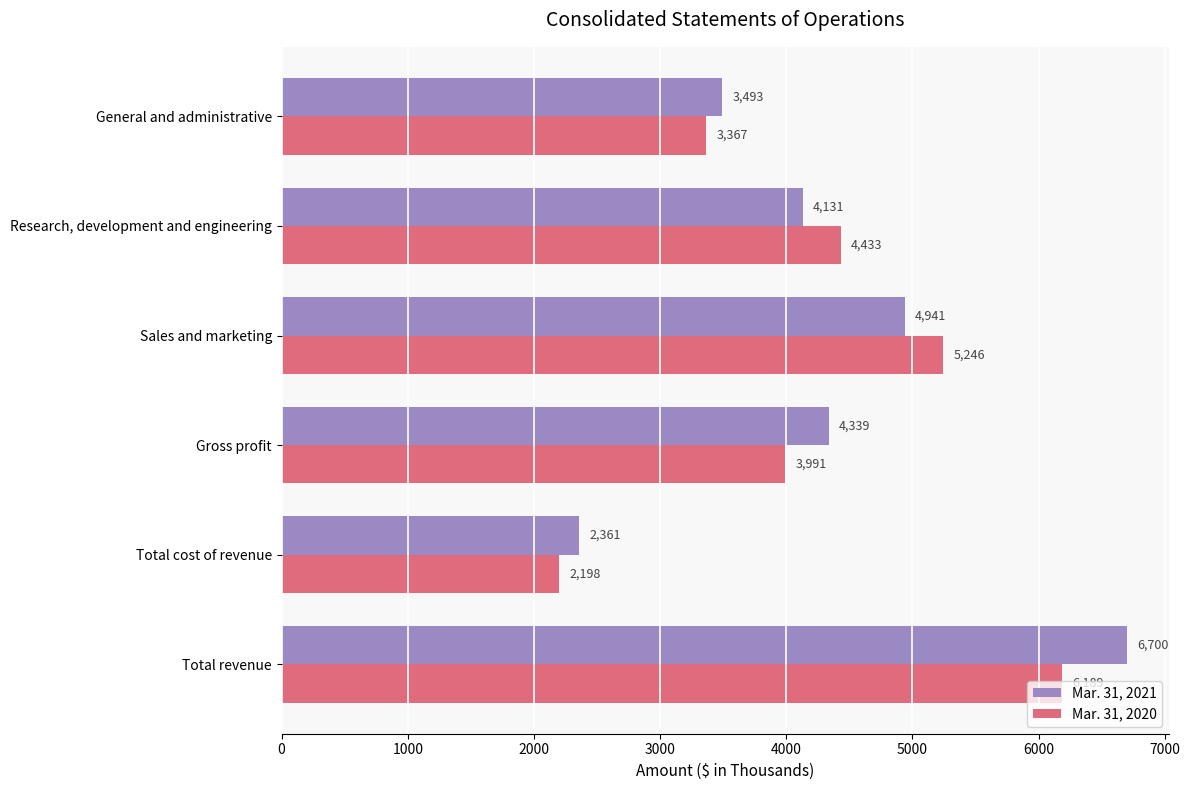

At how many categories does at least one series exceed 2444?

5